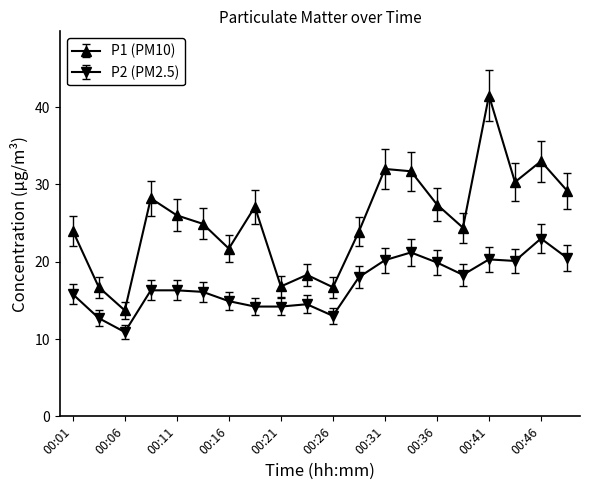

How many lines are shown in the chart?

2